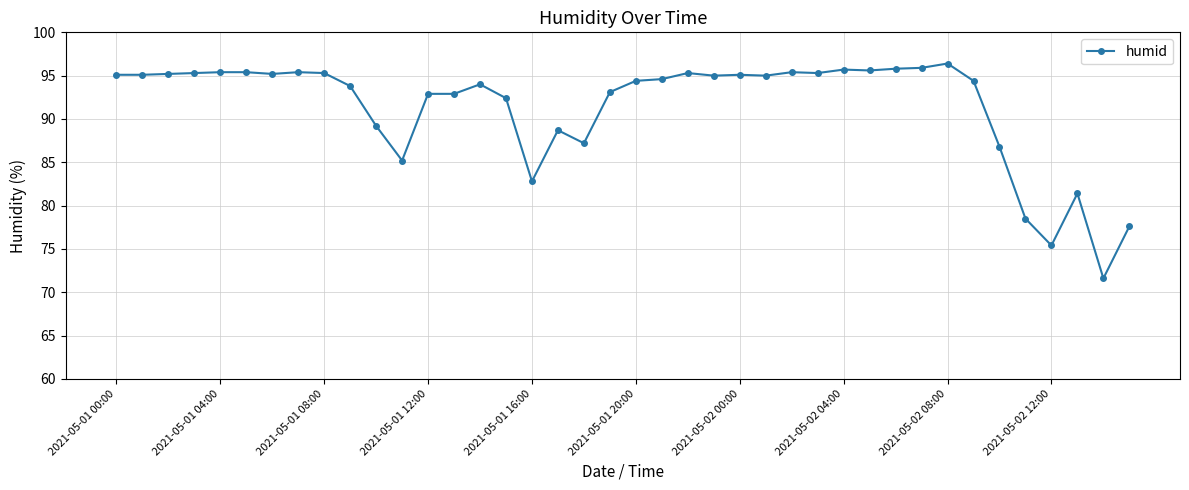

How many lines are shown in the chart?

1